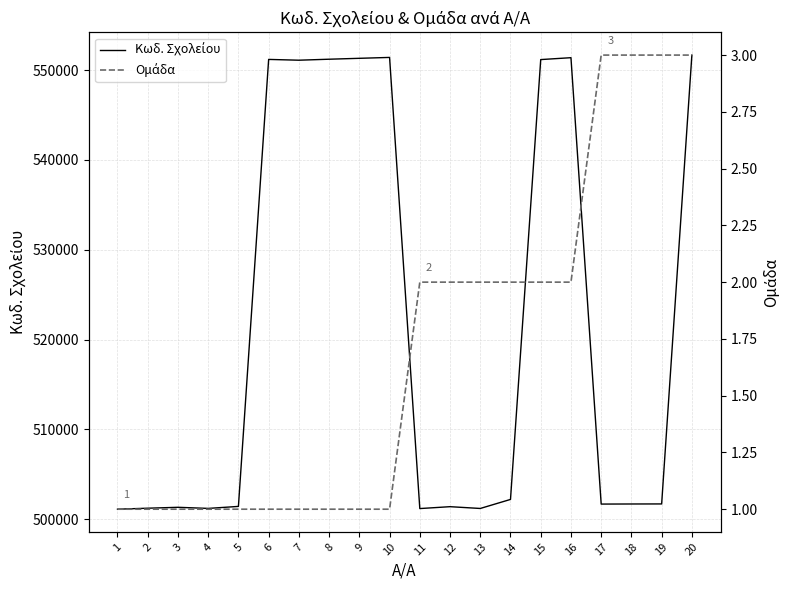

Which series has the largest total across all categories?

Κωδ. Σχολείου